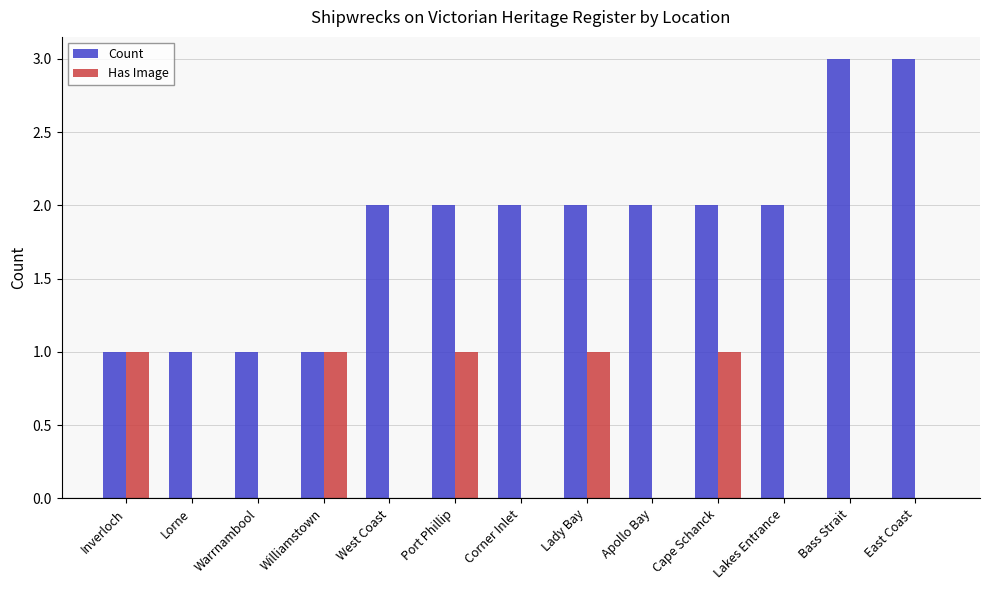

What is the maximum value shown in the chart?

3